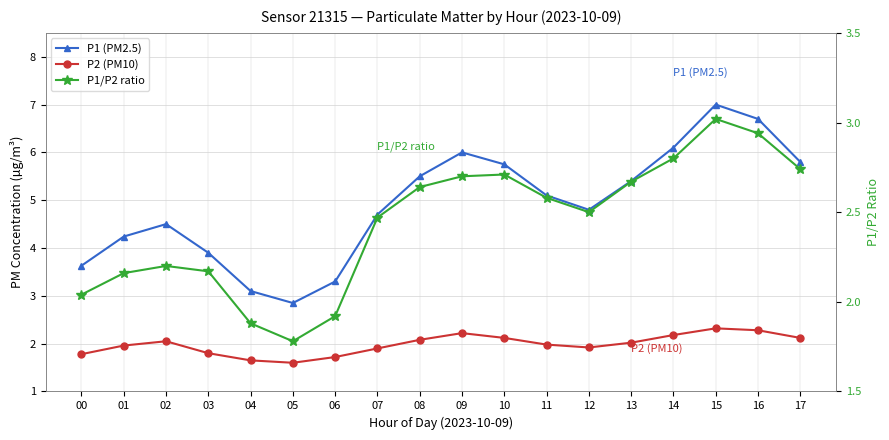

How many interior local valleys does the P1/P2 ratio series have?

2